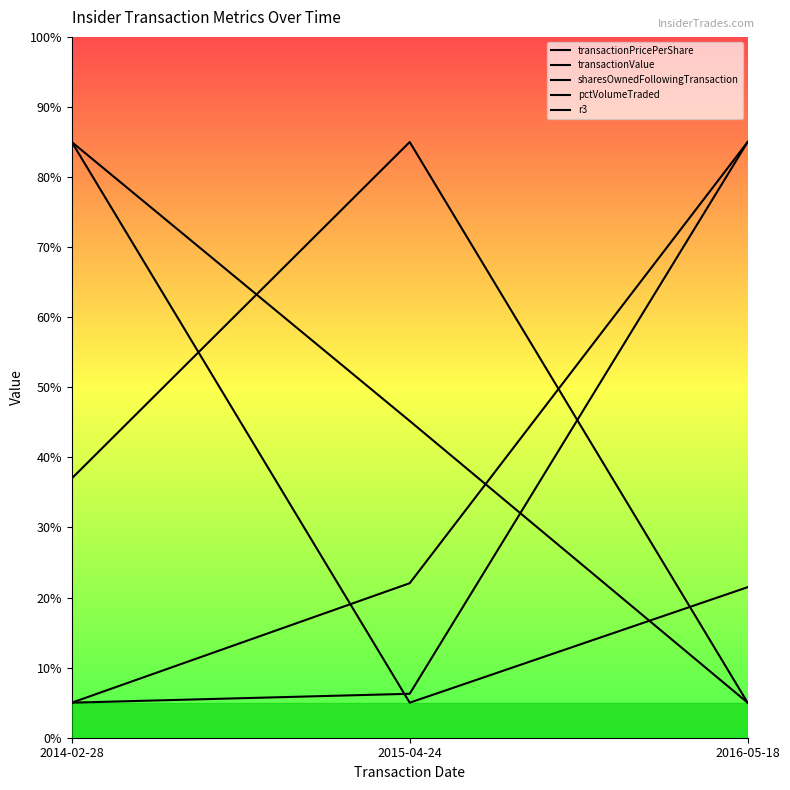

Reading left to right, extract all data points from this chart.

transactionPricePerShare: 5.0	22.0	85.0
transactionValue: 85.0	5.0	21.5
sharesOwnedFollowingTransaction: 85.0	45.2	5.0
pctVolumeTraded: 5.0	6.3	85.0
r3: 37.0	85.0	5.0